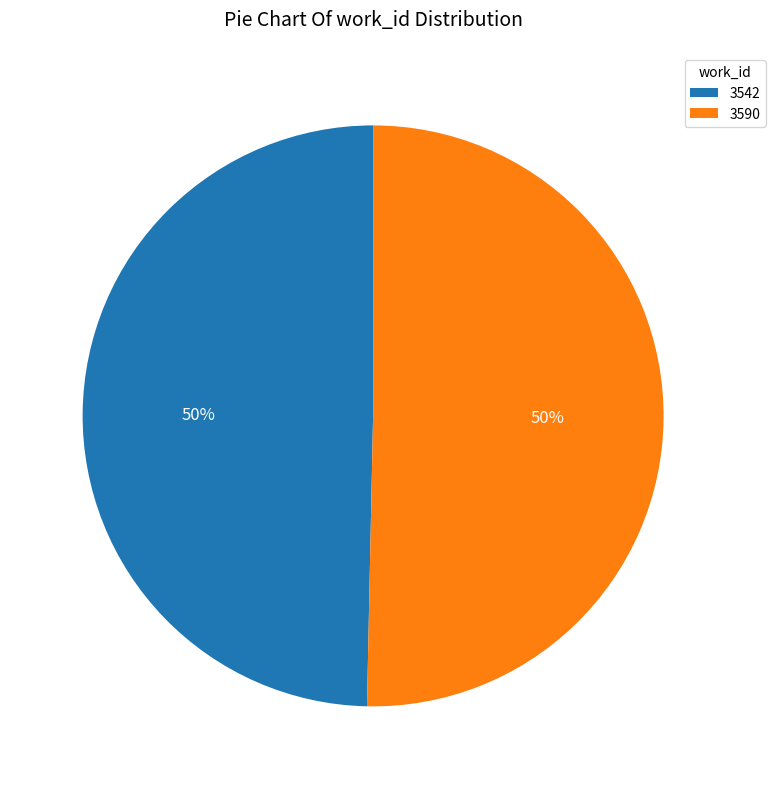

Which has a higher value, 3590 or 3542?

3590